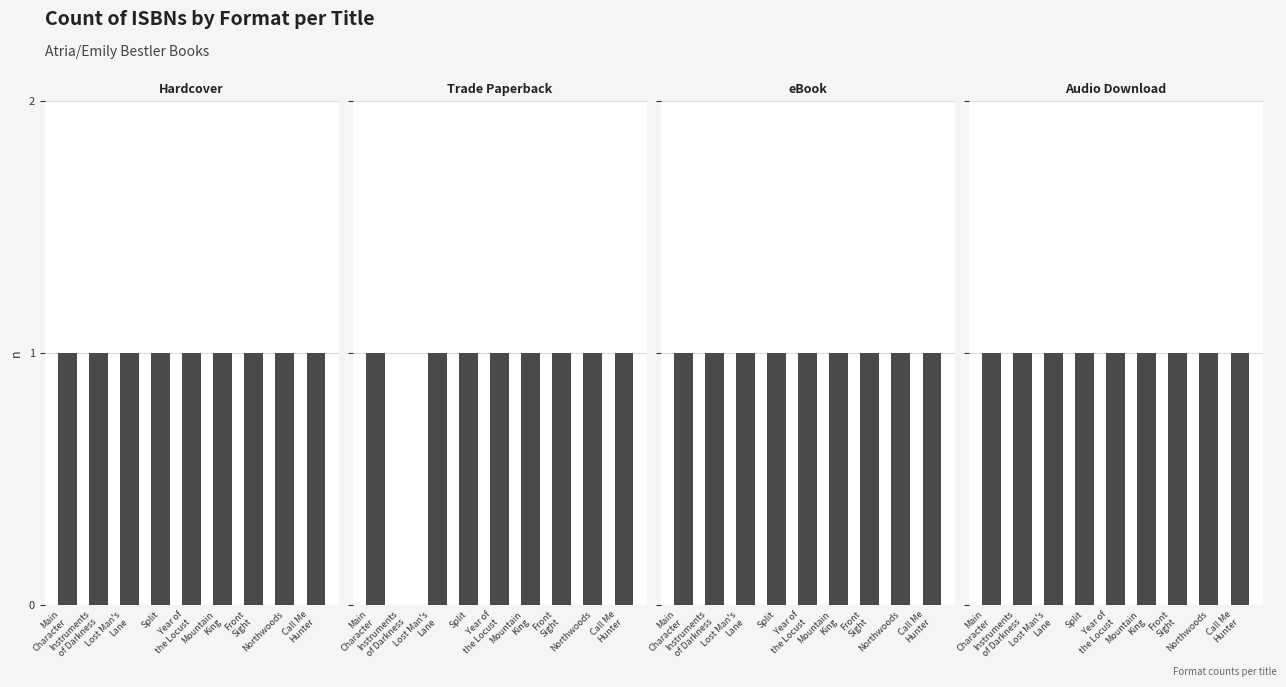

What position from the right is Front
Sight?

3